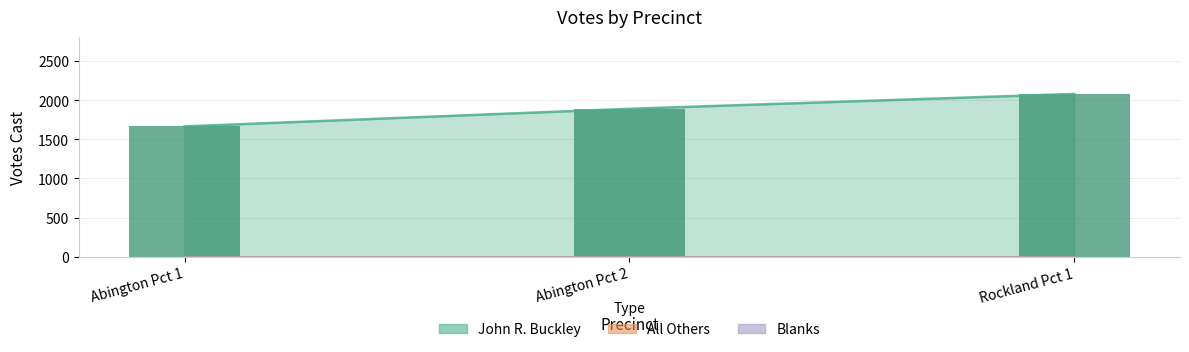

True or false: John R. Buckley has a value of 1665 at Abington Pct 1.

True